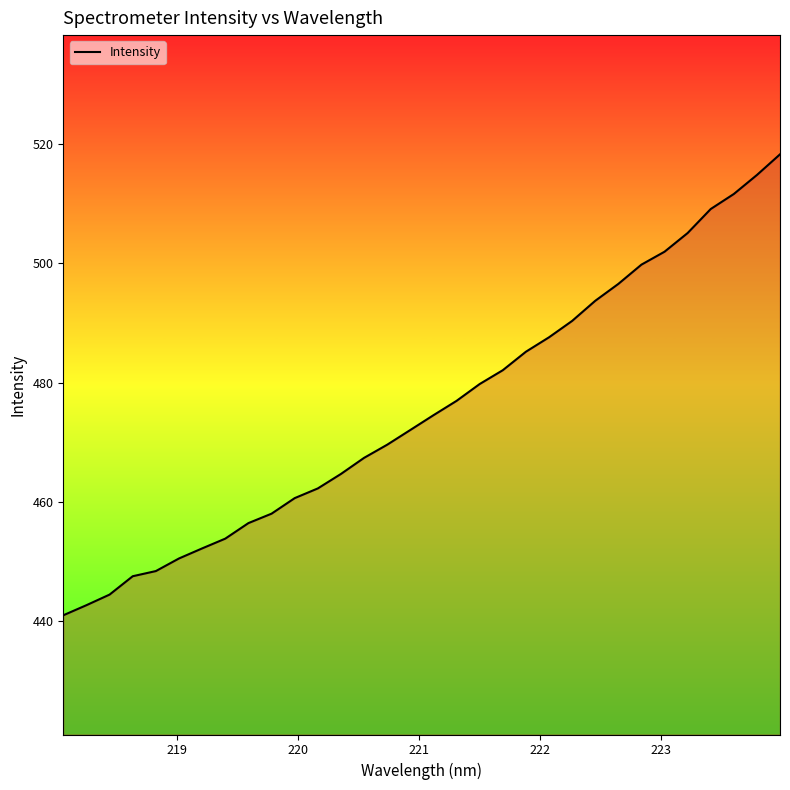

What is the minimum value shown in the chart?

441.0